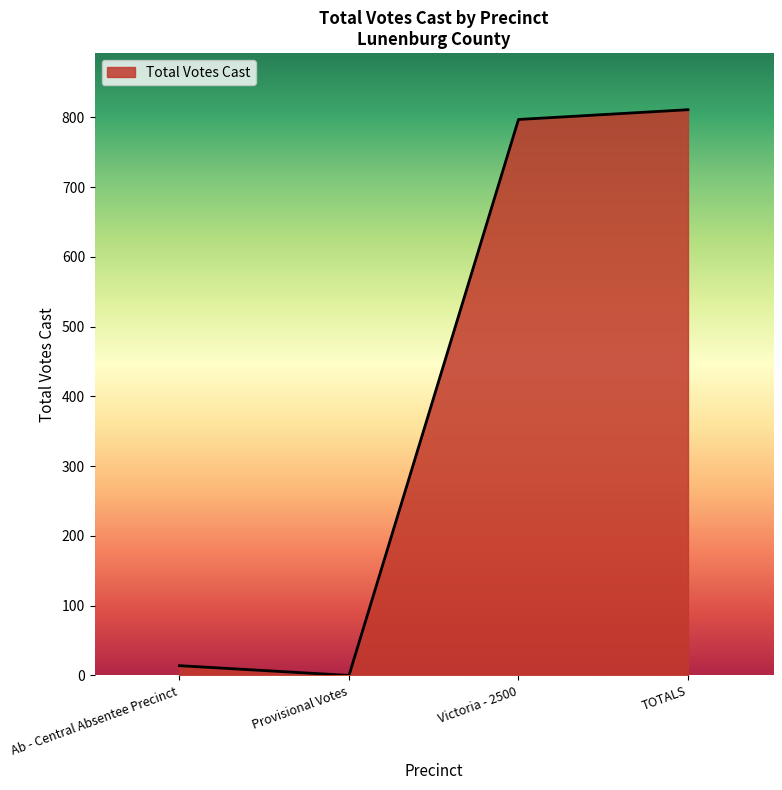

Rank the categories by value from highest to lowest.

TOTALS, Victoria - 2500, Ab - Central Absentee Precinct, Provisional Votes